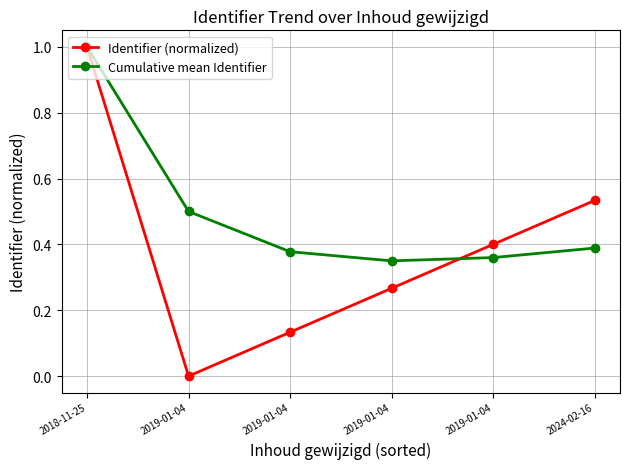

Which series has the largest range (max minus min)?

Identifier (normalized)